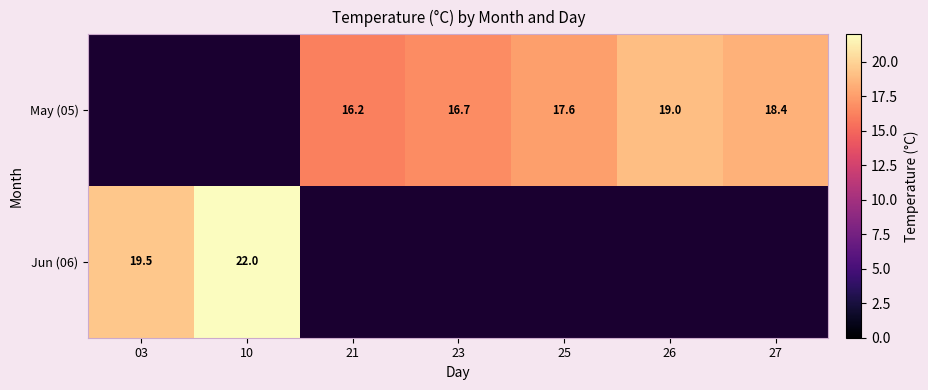

The Jun (06) series shows 32.5 at 03. True or false?

False